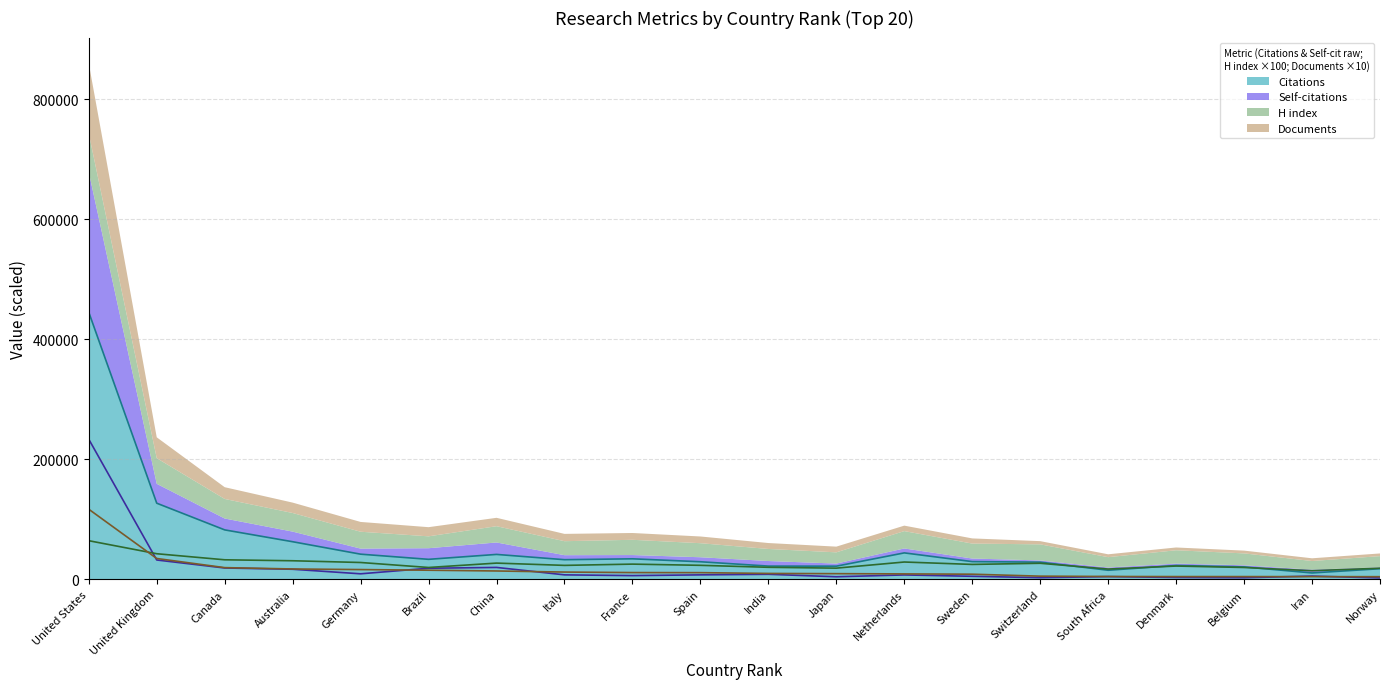

Where do H index and Citations first cross each other?

Switzerland and South Africa